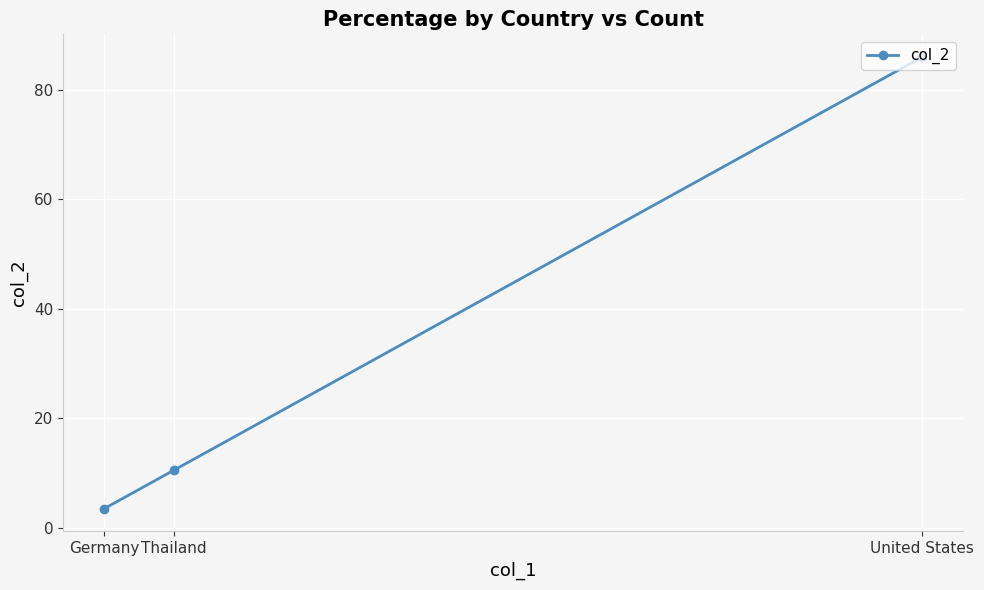

True or false: the data shows 139.1 at United States.

False